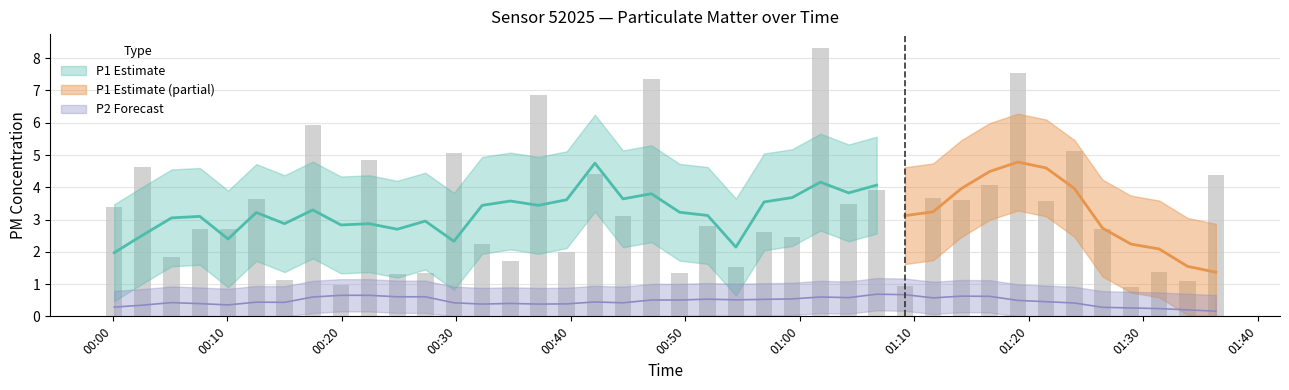

What is the maximum value shown in the chart?

8.3